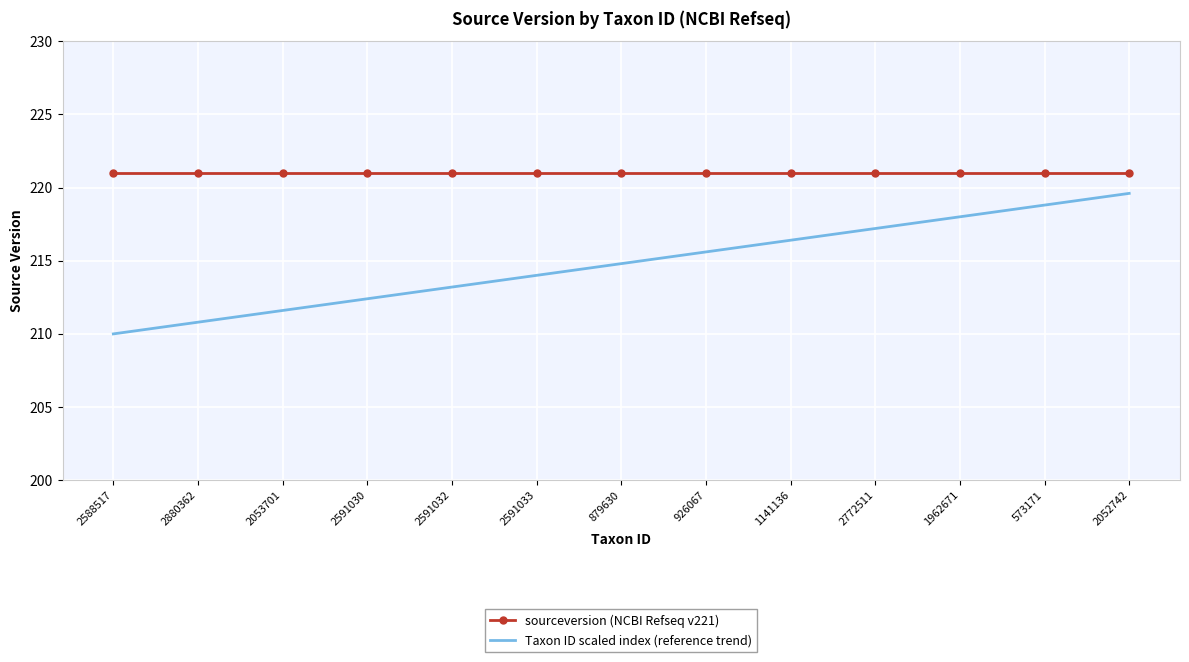

How many categories are shown in the chart?

13